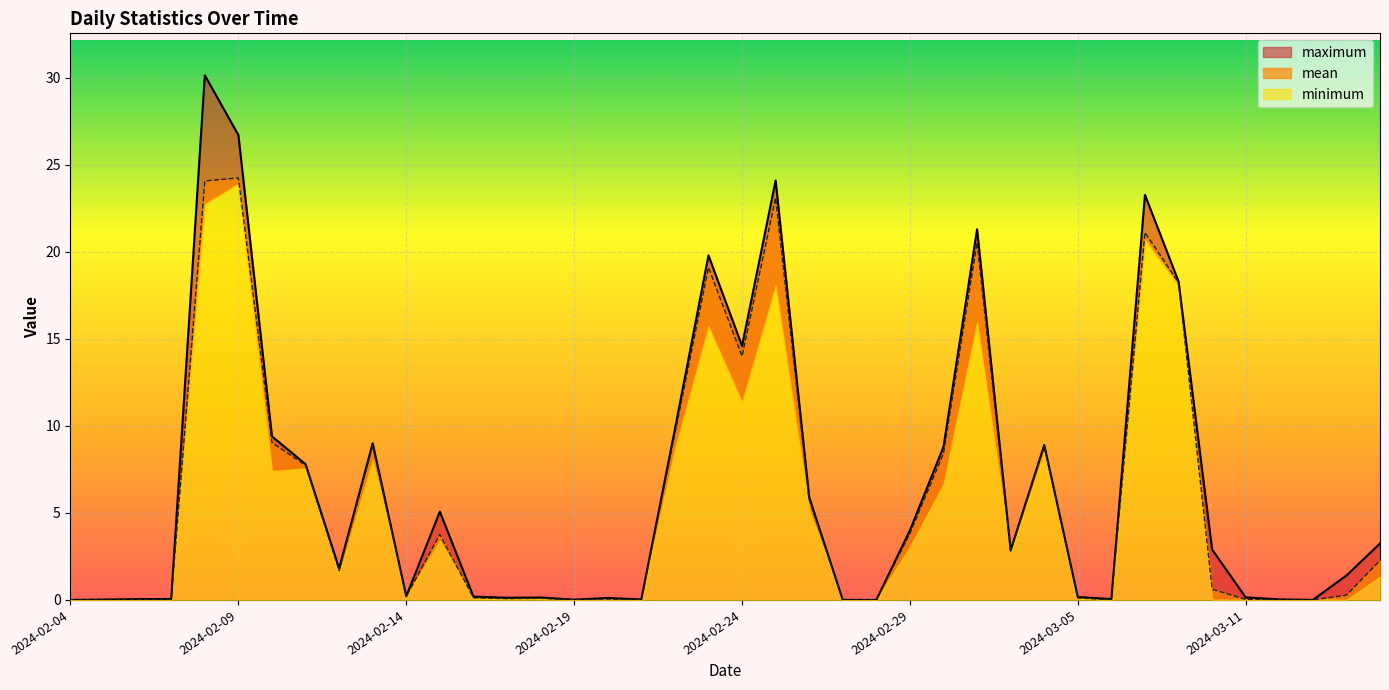

What value does the mean series have at 2024-02-18?

0.1